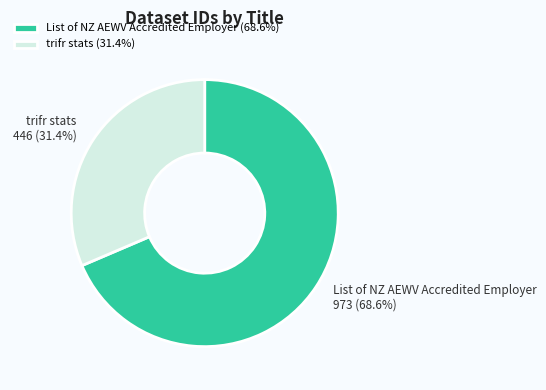

What is the total percentage of List of NZ AEWV Accredited Employer and trifr stats?

100.0%